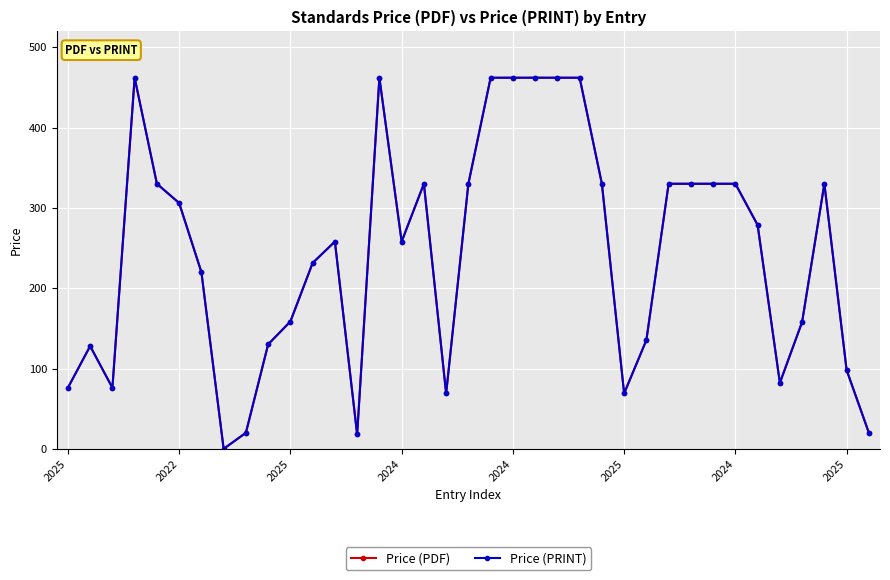

What is the average value of the Price (PDF) series?

243.1